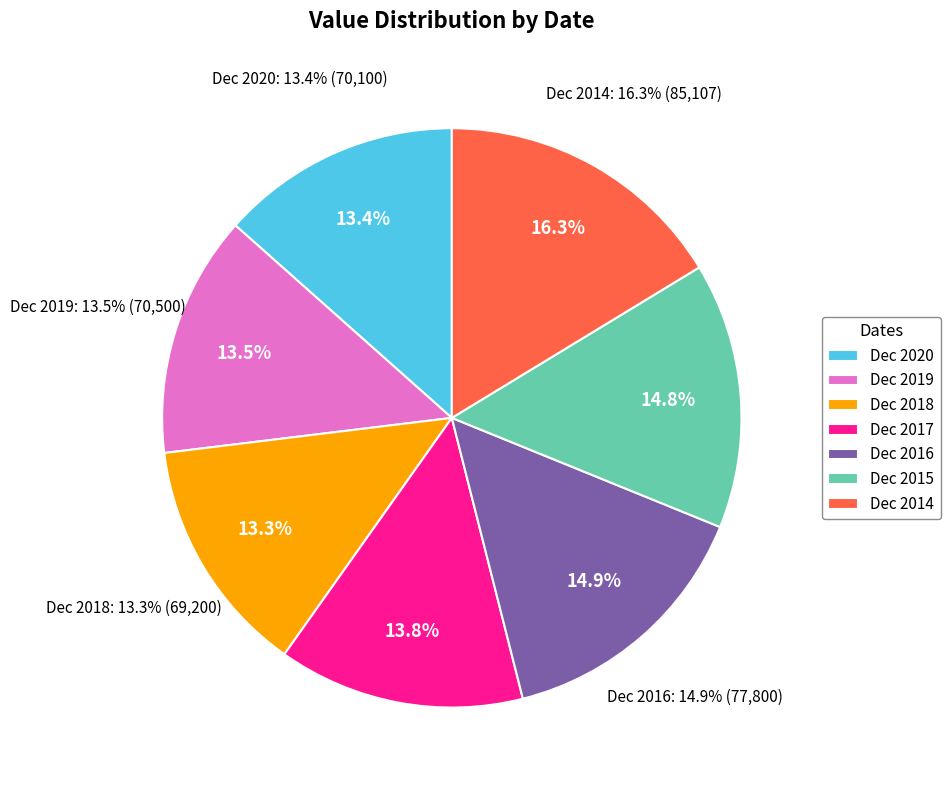

To the nearest percent, what percentage of the pie is Dec 2020?

13%